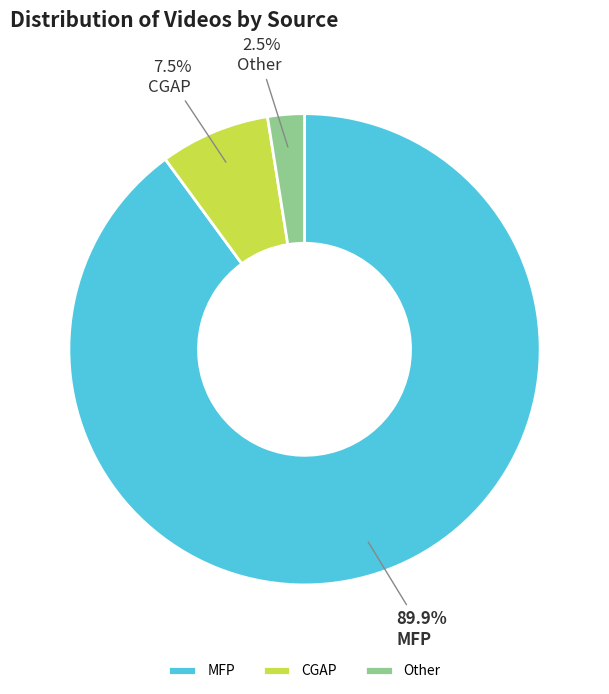

Which slice is the largest?

MFP